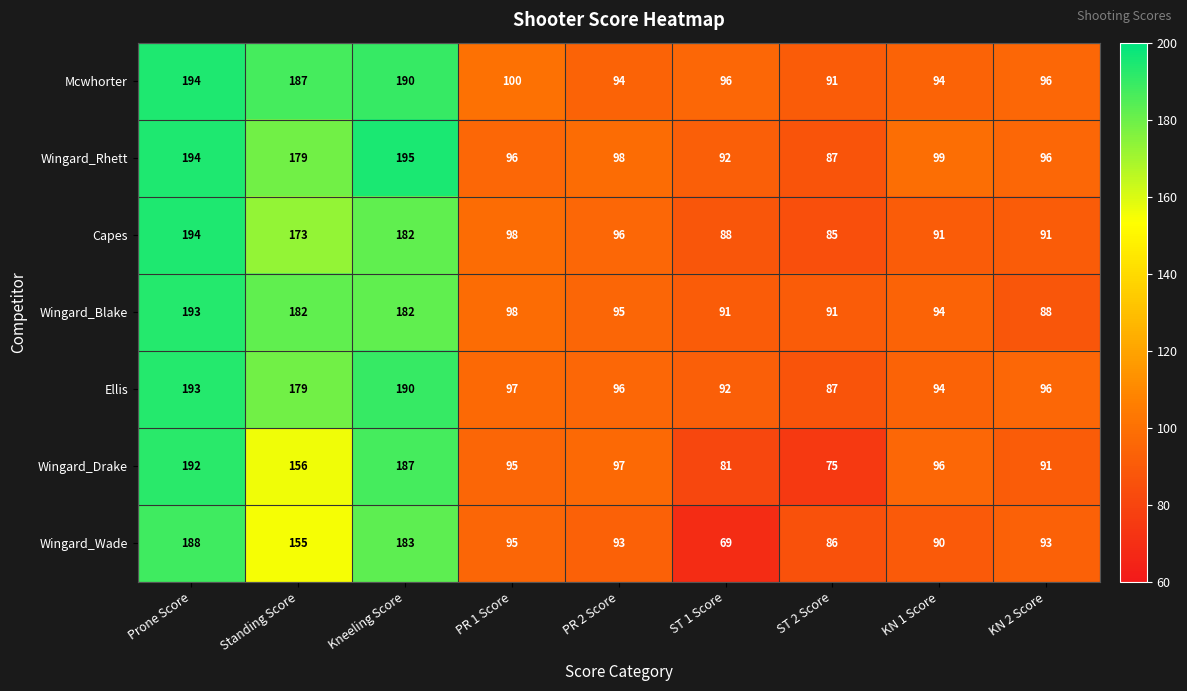

What is the maximum value shown in the chart?

195